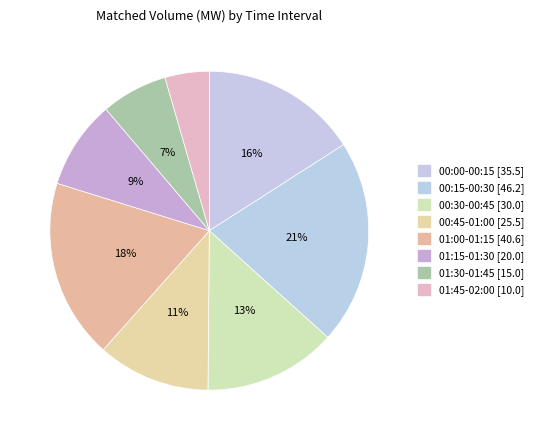

The 01:15-01:30 slice represents 17% of the pie. True or false?

False